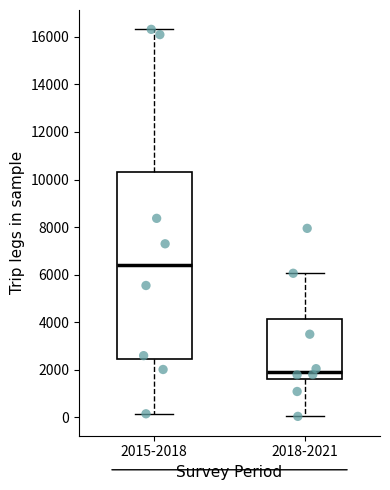

Comparing the boxes themselves (not the whiskers), which one is the tallest?

2015-2018